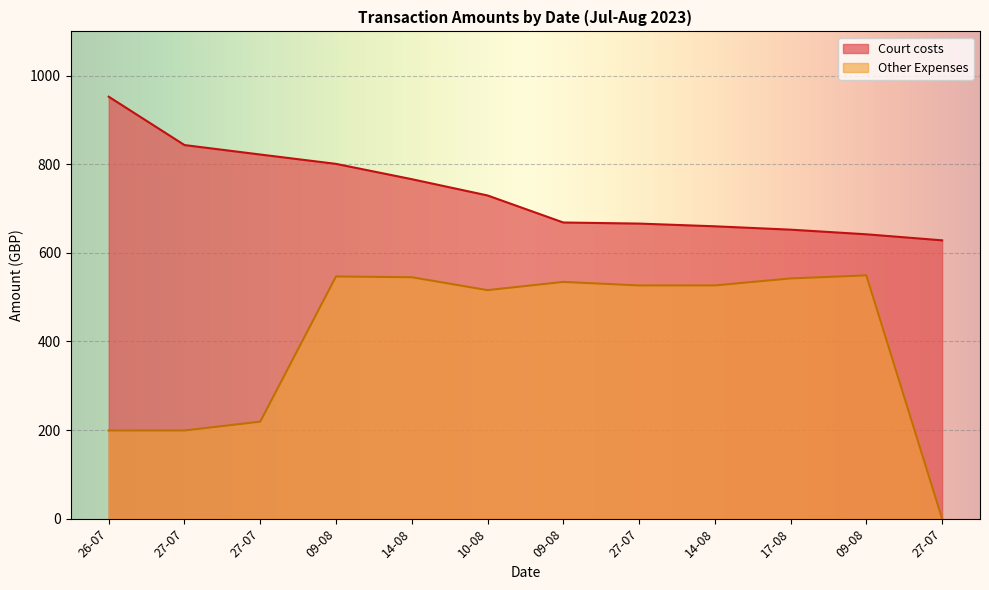

True or false: Other Expenses and Court costs cross at least once.

False